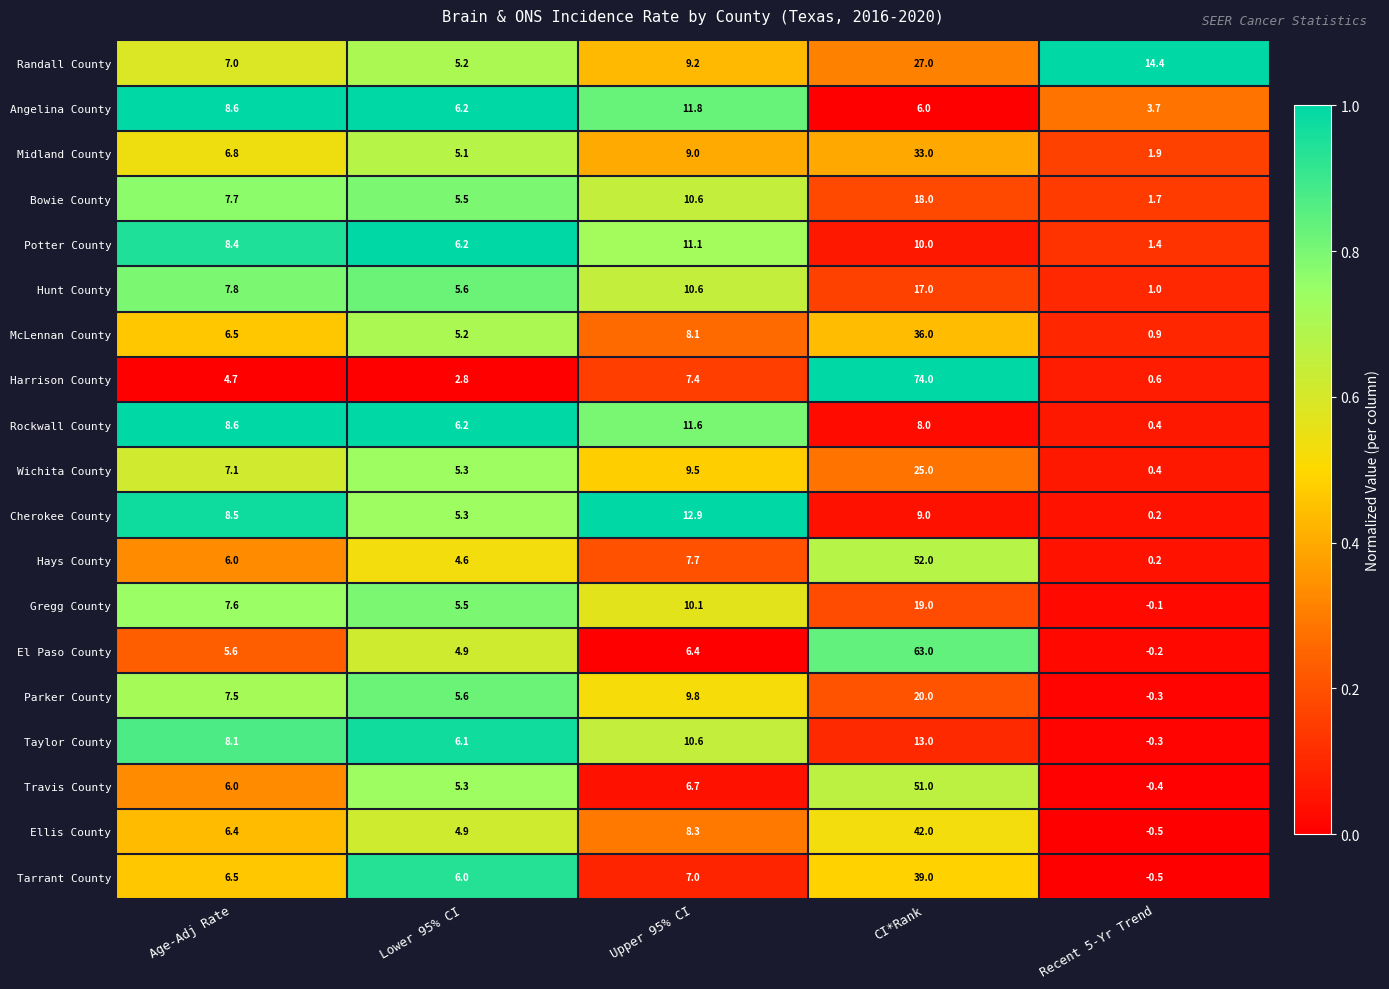

What is the greatest value displayed?

74.0